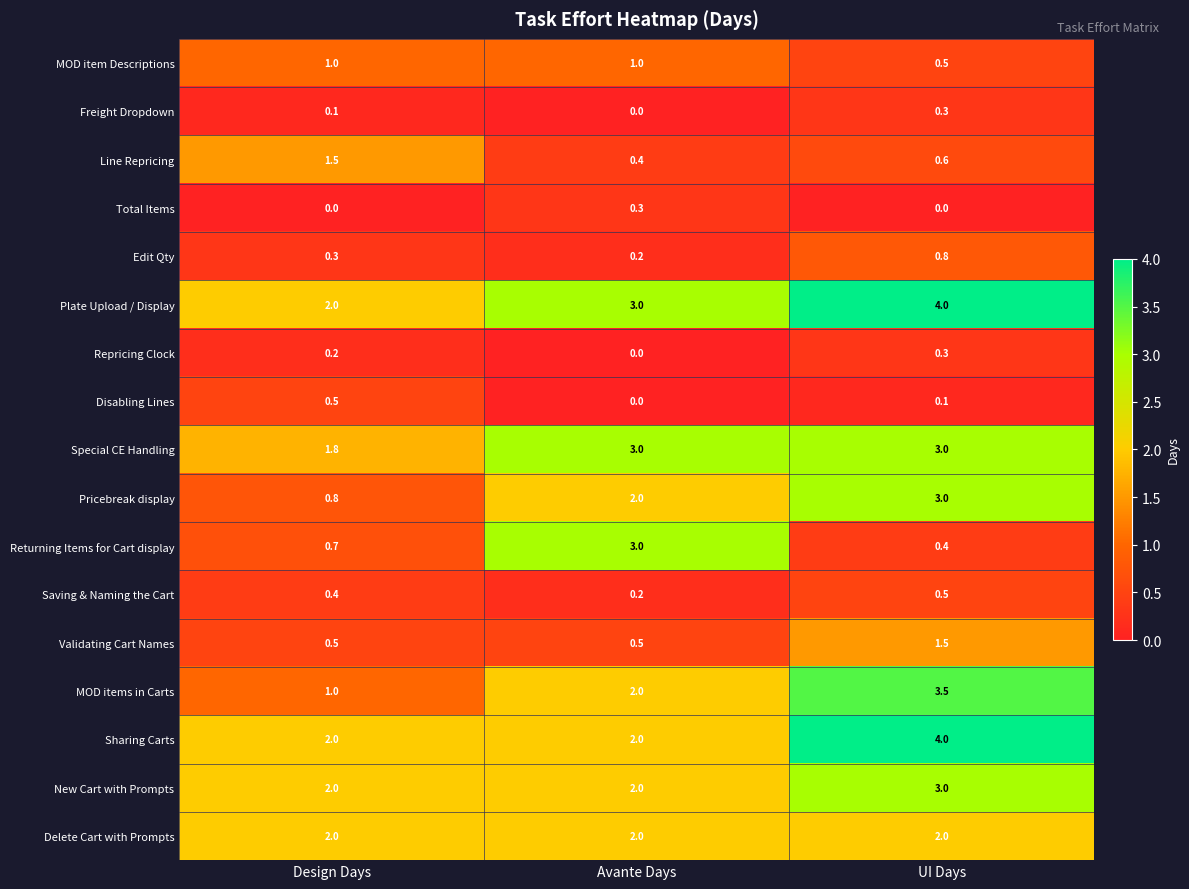

List the labels in order of Repricing Clock value, smallest first.

Avante Days, Design Days, UI Days